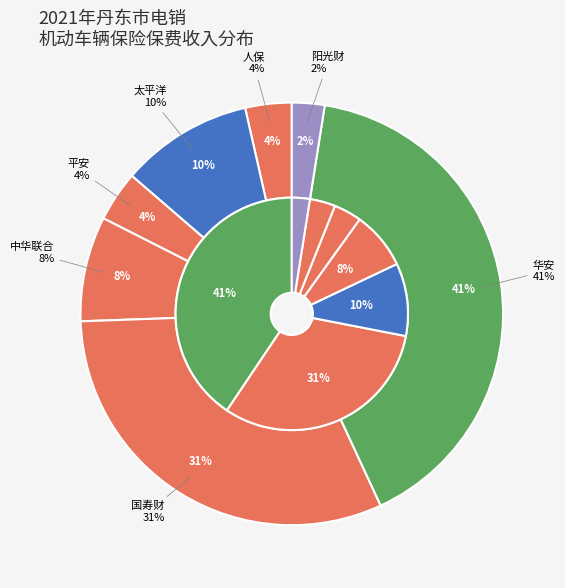

Is it true that 太平洋 is 1% of the pie?

False